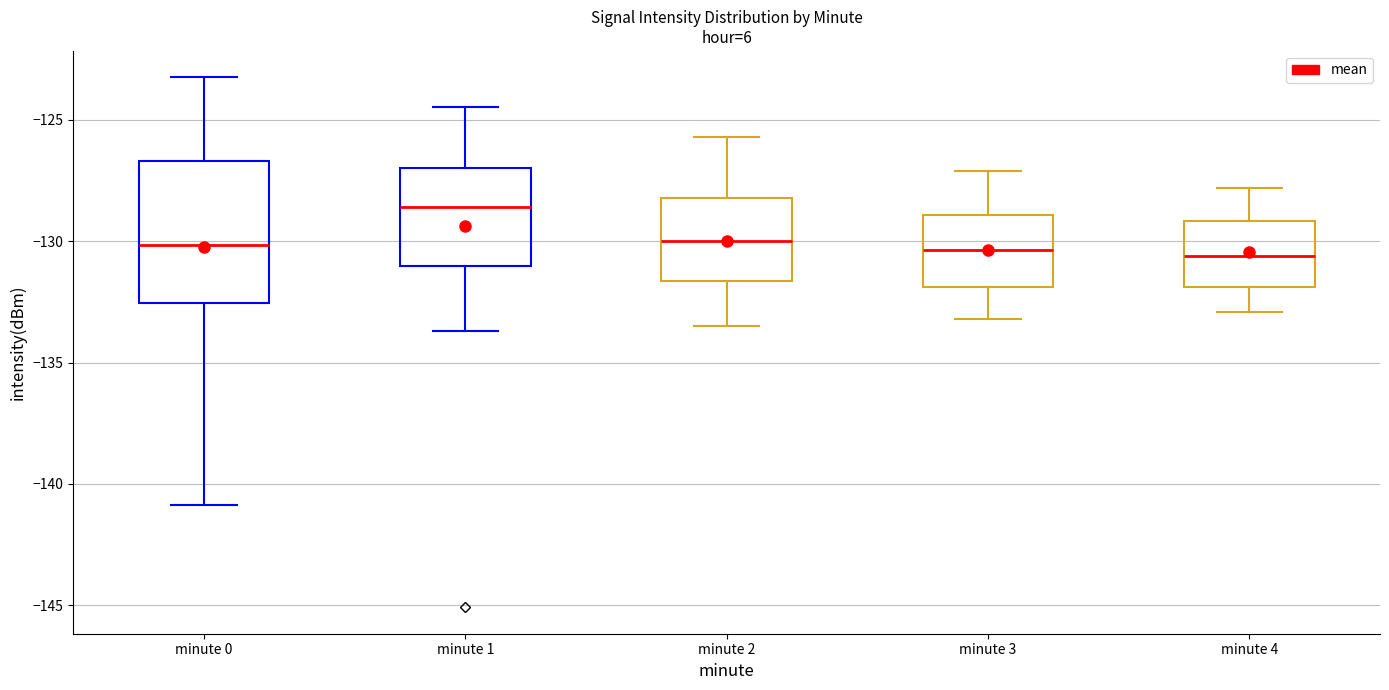

Reading left to right, read every box against the y-axis: the position of its median line, the range the box covers, and the ends of its whiskers. The values are not printed on the chart, so give them approximately, as read against the axis.

minute 0: median -130.0, box -132.5 to -126.5, whiskers -141.0 to -123.5
minute 1: median -128.5, box -131.0 to -127.0, whiskers -133.5 to -124.5
minute 2: median -130.0, box -131.5 to -128.0, whiskers -133.5 to -125.5
minute 3: median -130.5, box -132.0 to -129.0, whiskers -133.0 to -127.0
minute 4: median -130.5, box -132.0 to -129.0, whiskers -133.0 to -128.0